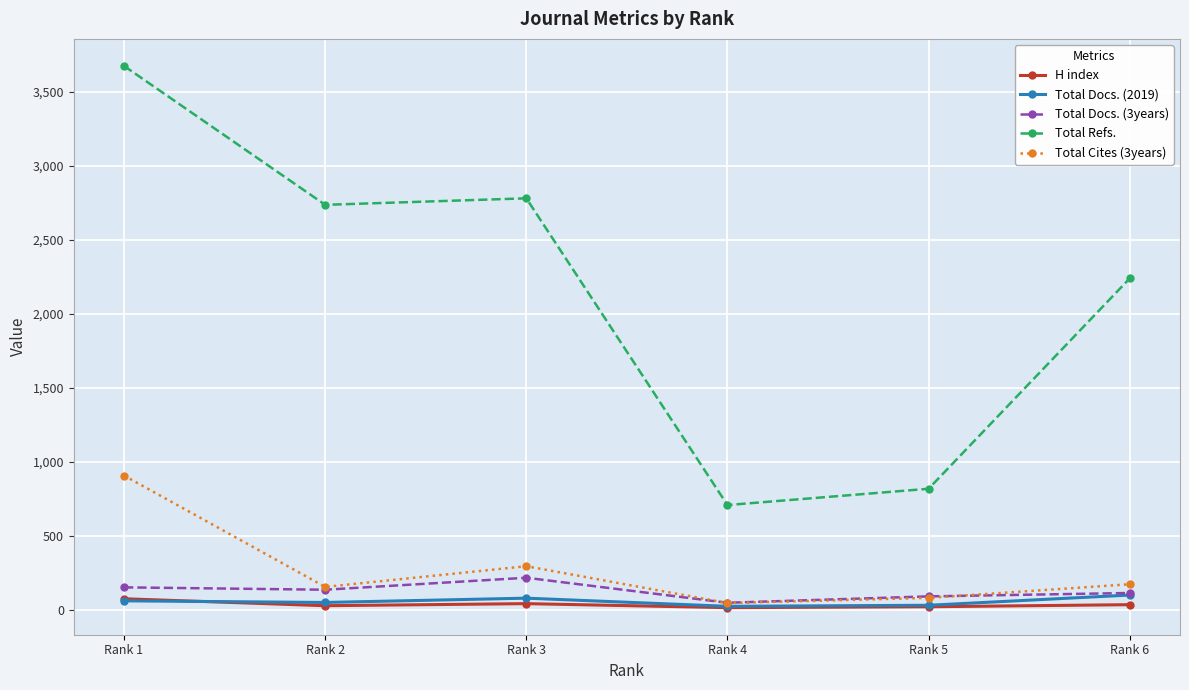

At which label is Total Refs. closest to 2190?

Rank 6